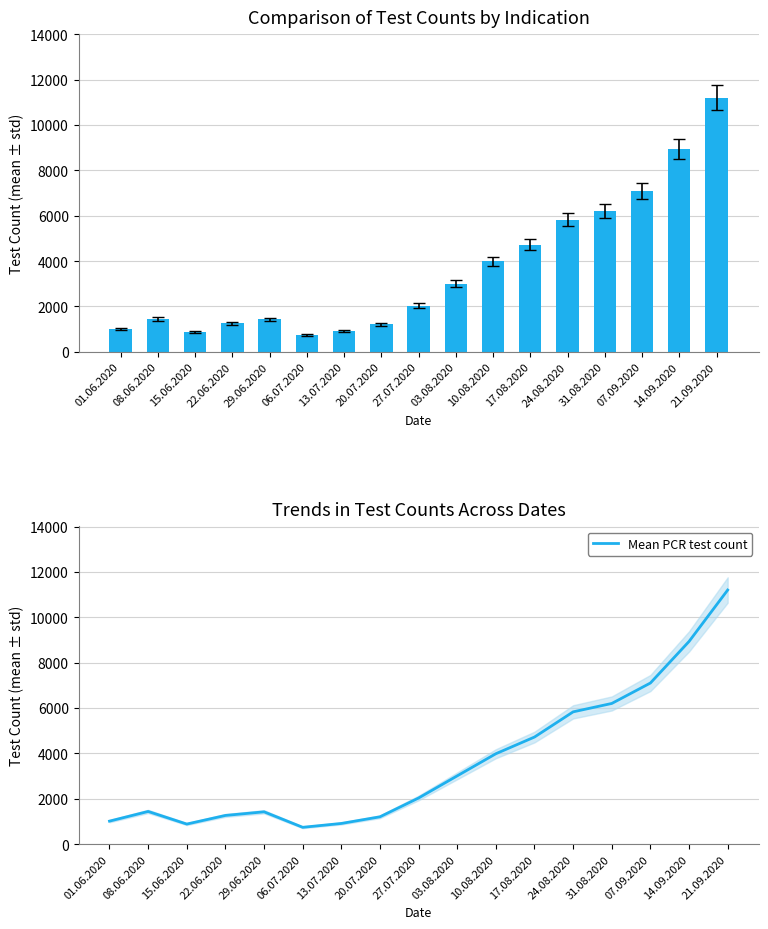

What is the difference between the second highest and second lowest values in the Pocet PCR testu celkem series?

8049